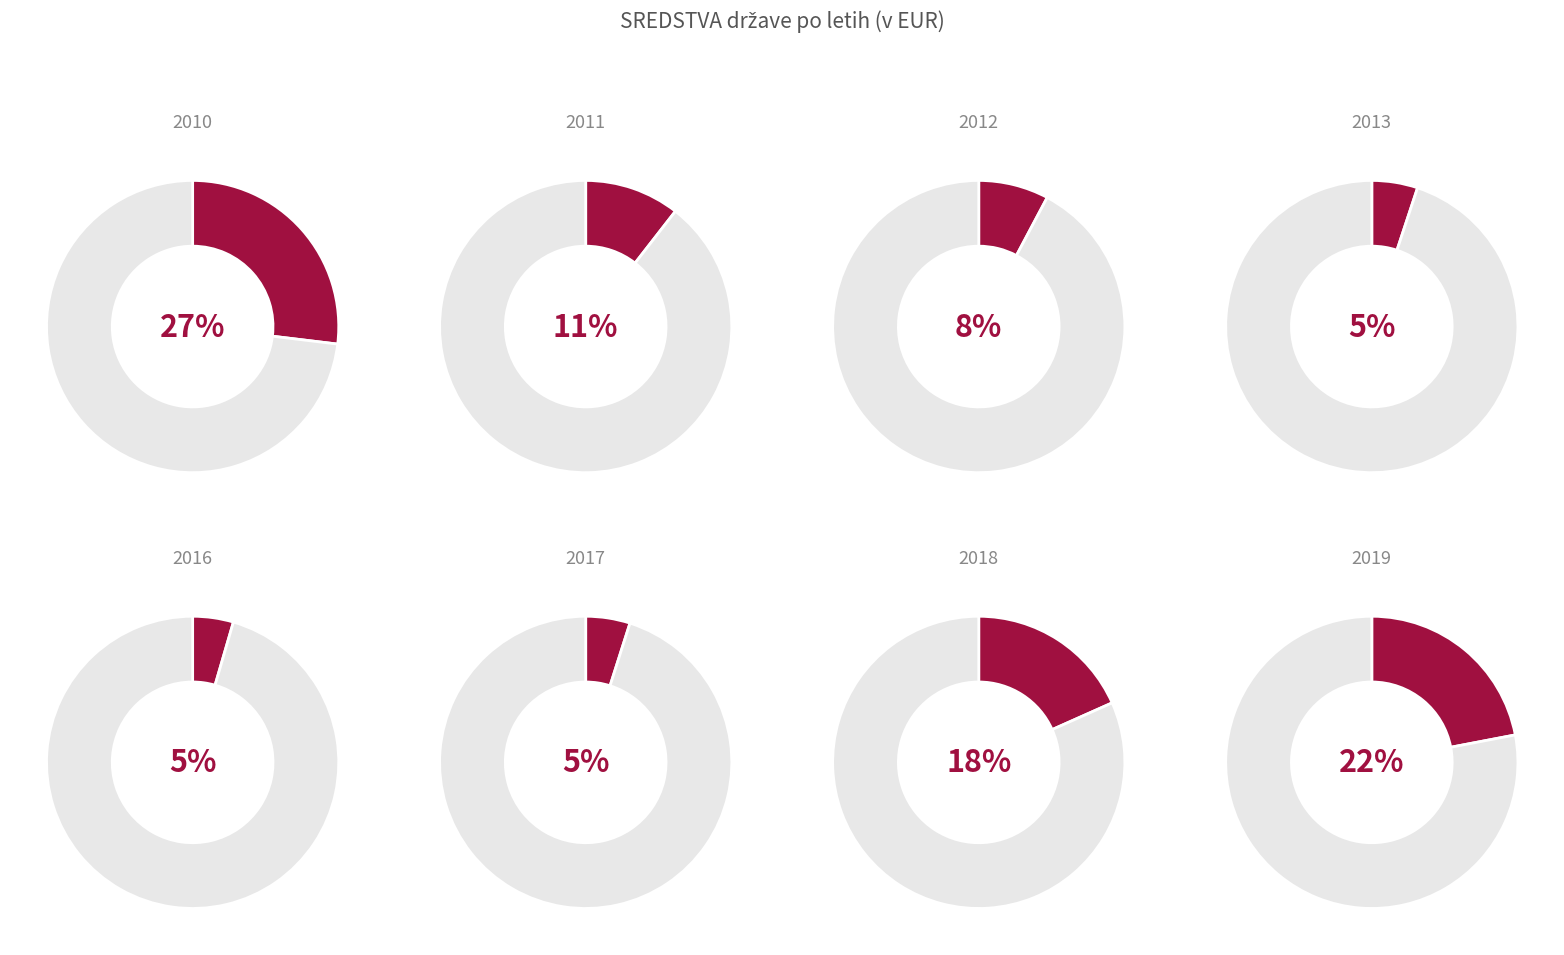

Which has a higher value, 2010 or 2017?

2010